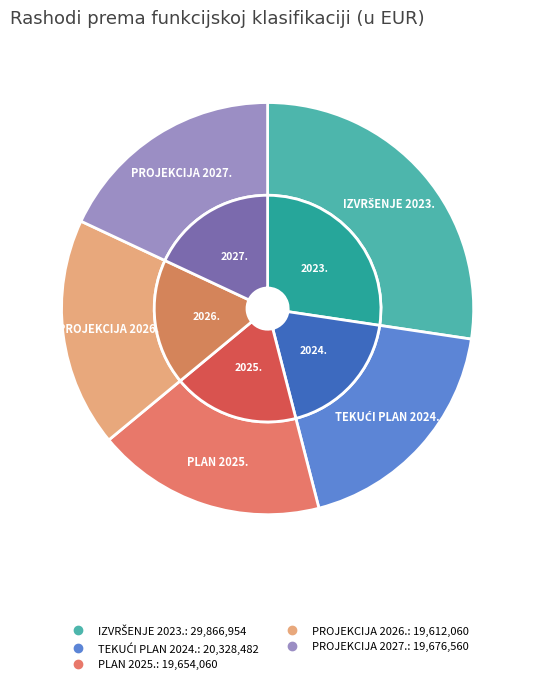

Does any single category account for the majority?

No